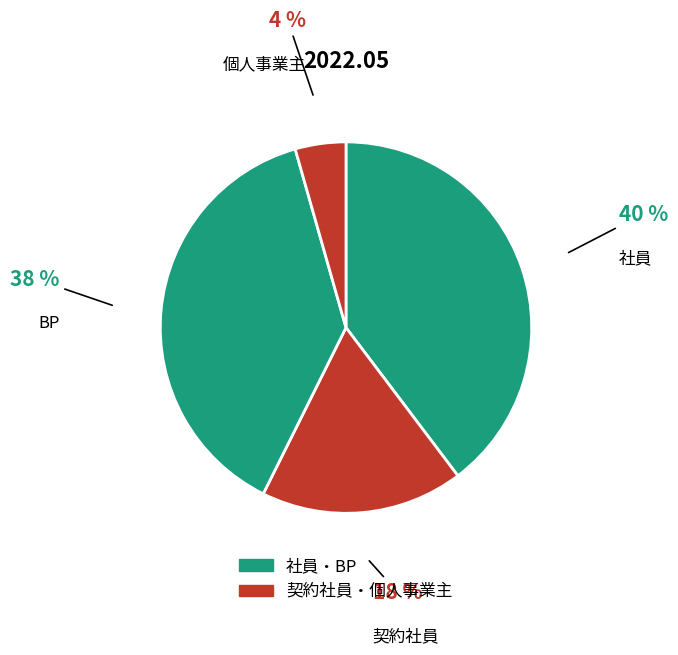

What is the smallest slice in the pie chart?

個人事業主